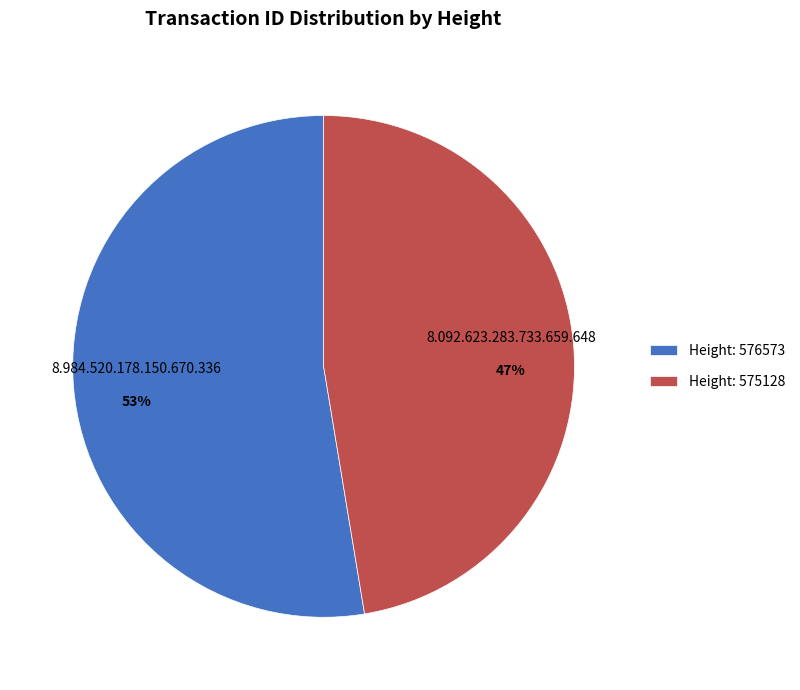

Rank the categories by value from highest to lowest.

Height: 576573, Height: 575128